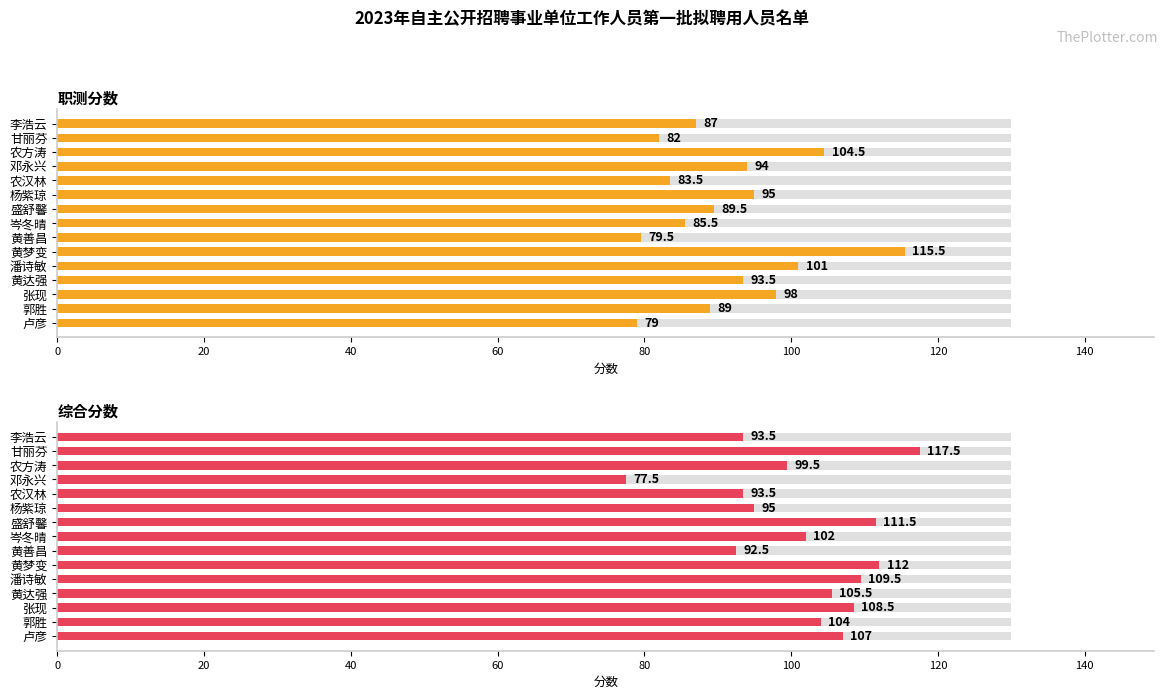

Which series has the largest total across all categories?

综合分数